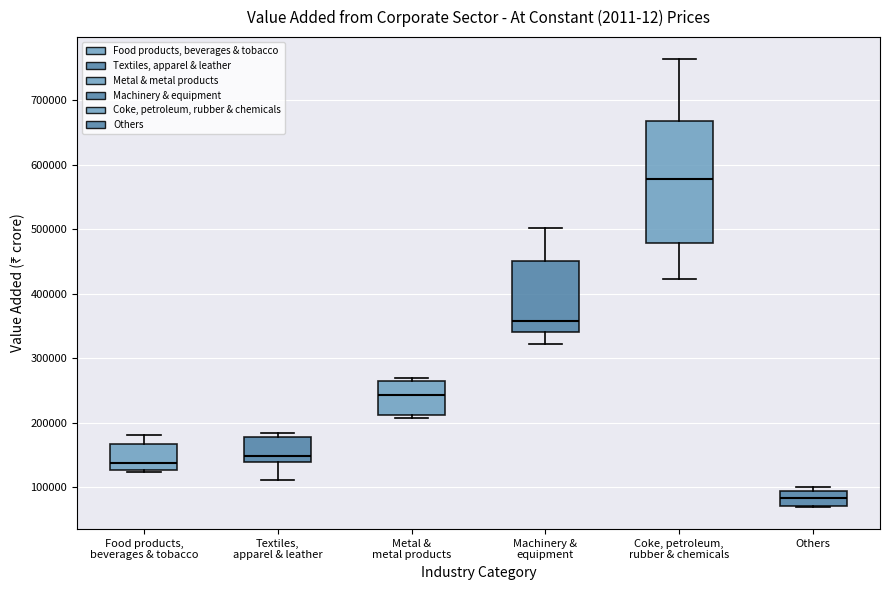

Reading left to right, transcribe this box plot: for each box, give where its median line is, the range the box spans, and where its two whiskers end, as read against the y-axis. The values are not printed on the chart, so give them approximately, as read against the axis.

Food products, beverages & tobacco: median 140000, box 130000 to 170000, whiskers 120000 to 180000
Textiles, apparel & leather: median 150000, box 140000 to 180000, whiskers 110000 to 180000 (just above the box's upper edge)
Metal & metal products: median 240000, box 210000 to 260000, whiskers 210000 (just below the box's lower edge) to 270000
Machinery & equipment: median 360000, box 340000 to 450000, whiskers 320000 to 500000
Coke, petroleum, rubber & chemicals: median 580000, box 480000 to 670000, whiskers 420000 to 760000
Others: median 80000, box 70000 to 90000, whiskers 70000 to 100000